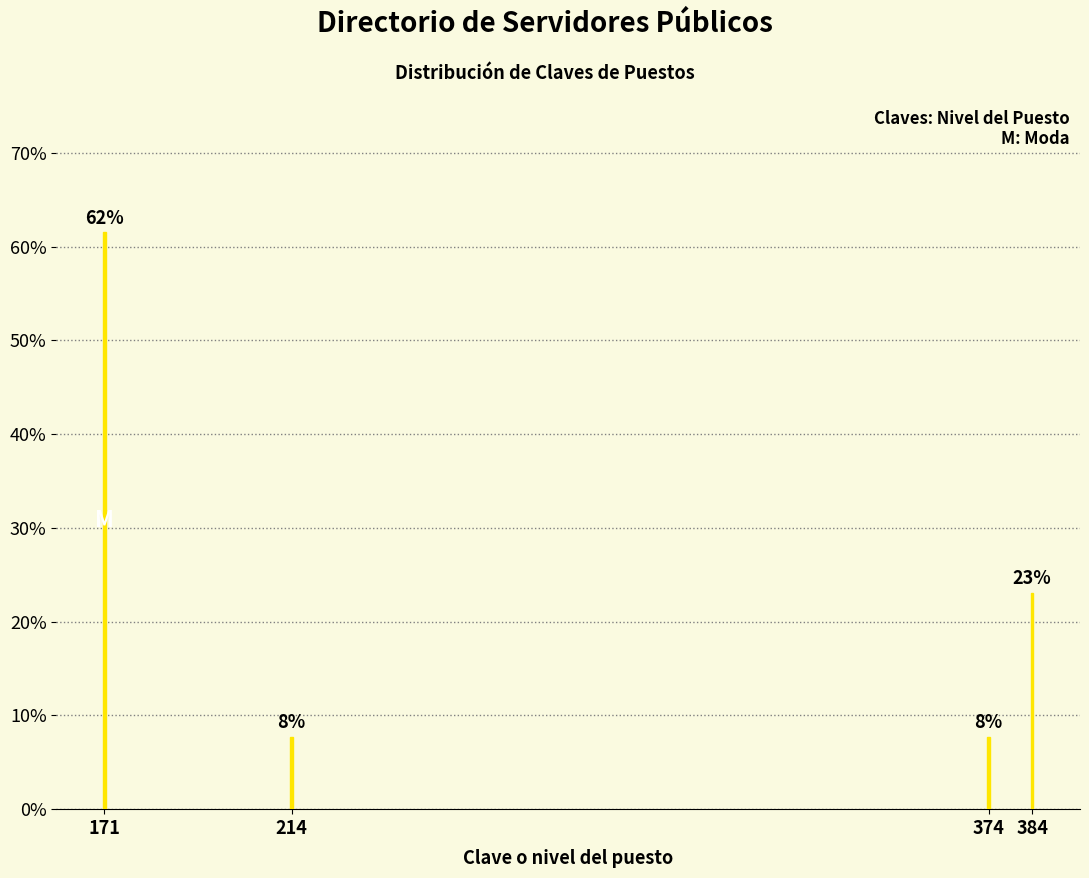

How many bars are there in total?

4